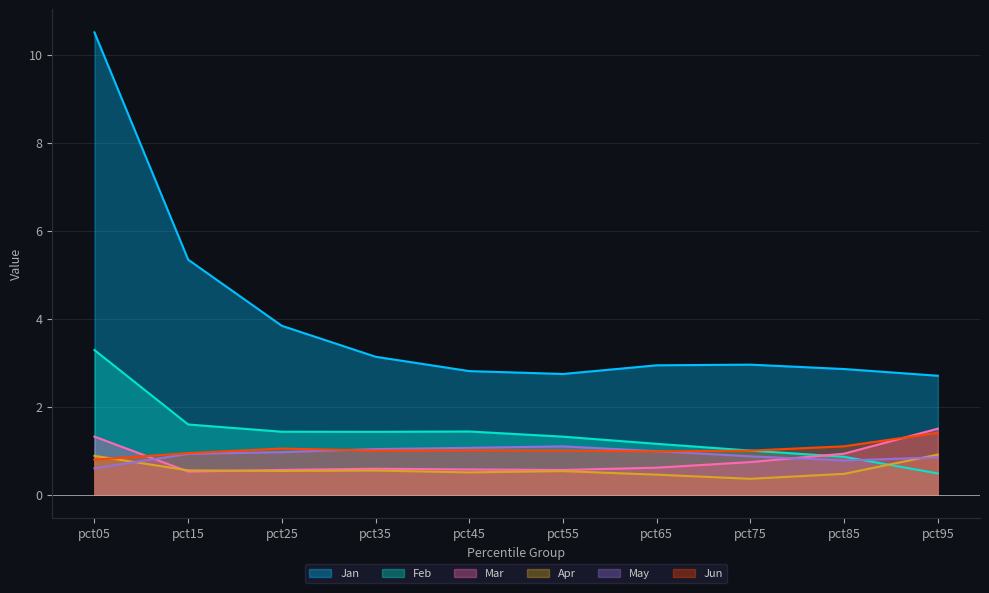

What is the sum of all Jun values?

10.3